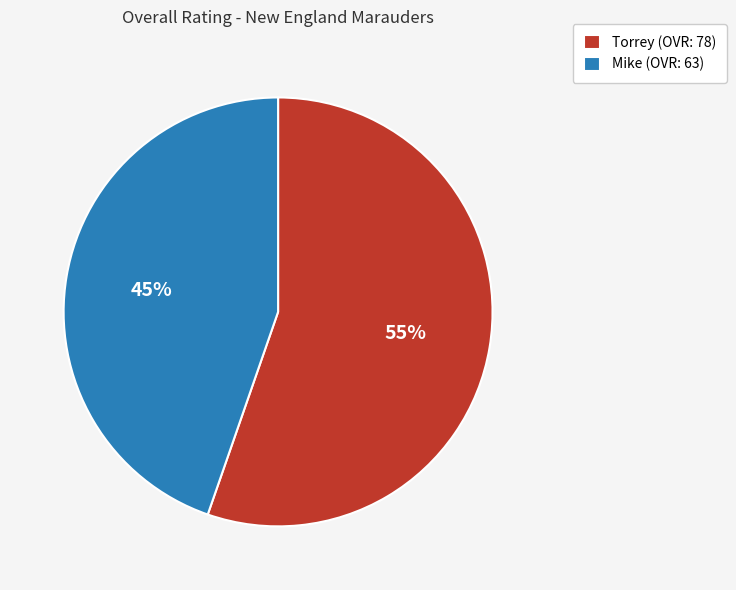

Combined, do Mike (OVR: 63) and Torrey (OVR: 78) account for over 50%?

Yes